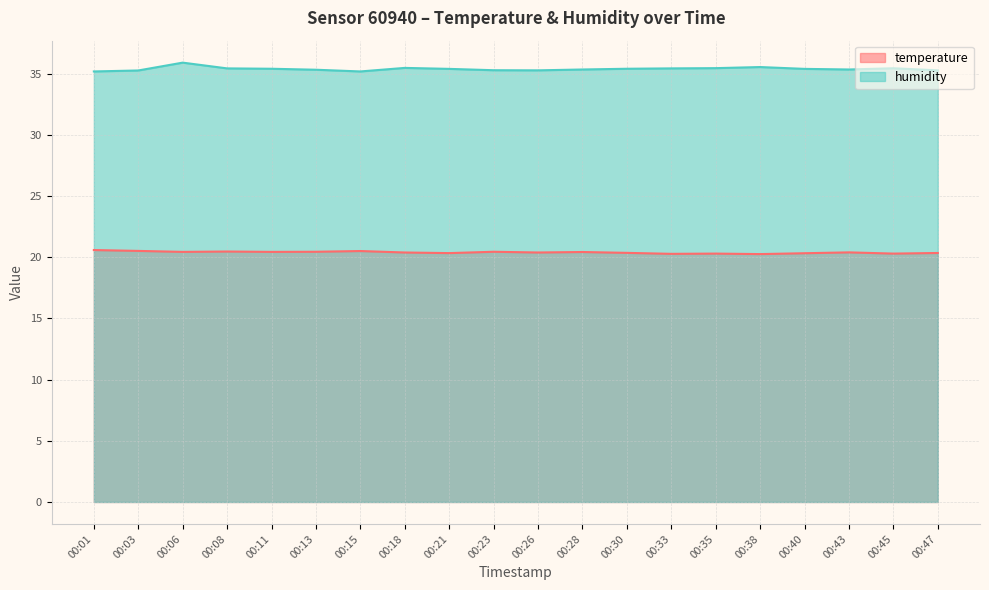

How many interior local peaks does the humidity series have?

4